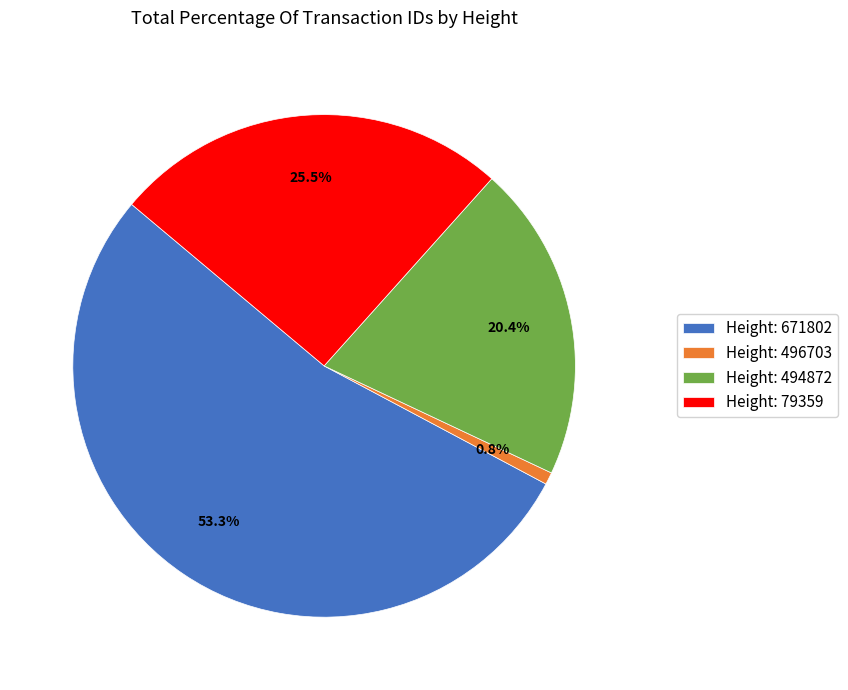

Rank the categories by value from lowest to highest.

Height: 496703, Height: 494872, Height: 79359, Height: 671802